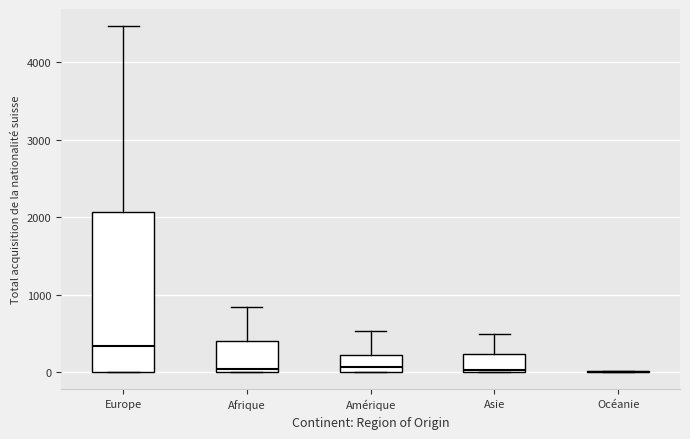

Where is the lower edge of the box for Amérique on the y-axis? The values are not printed on the chart, so give them approximately, as read against the axis.

0